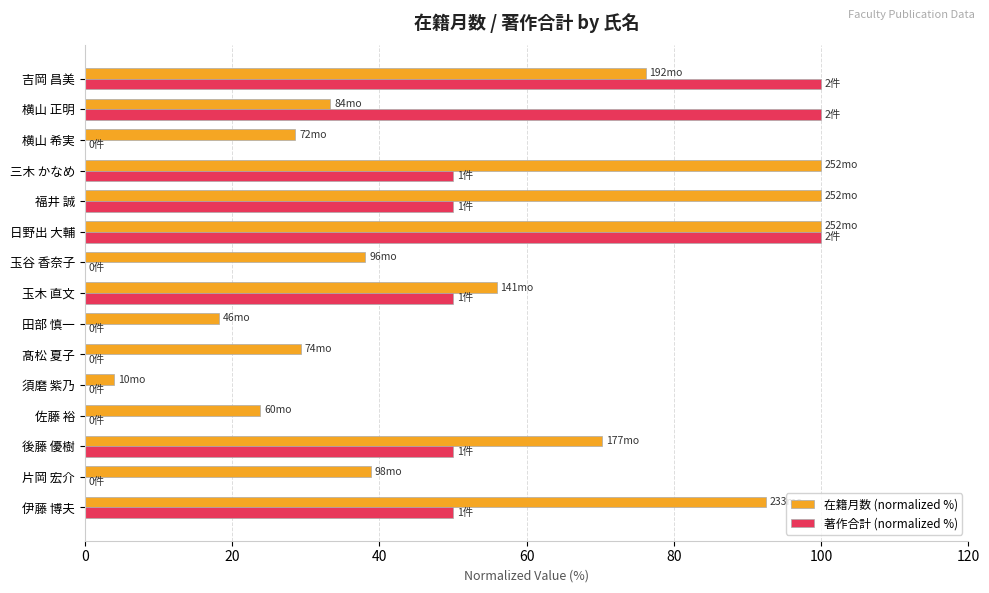

How many series are shown in this chart?

2